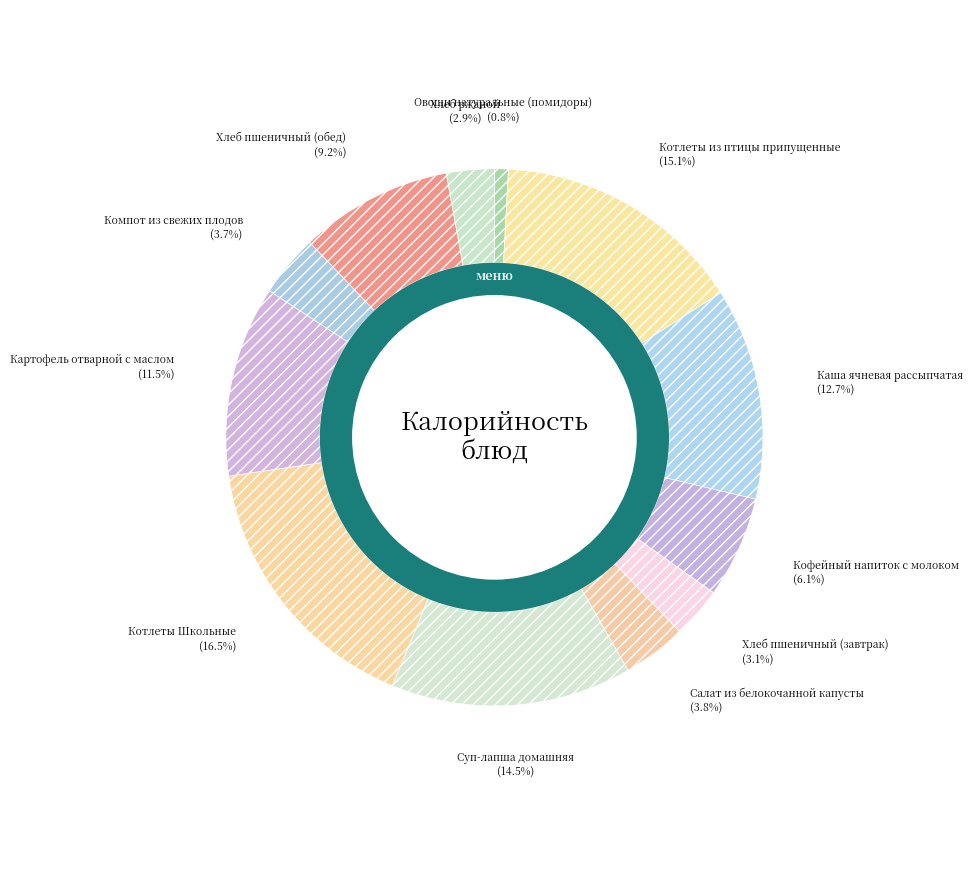

Is Каша ячневая рассыпчатая the majority of the pie?

No